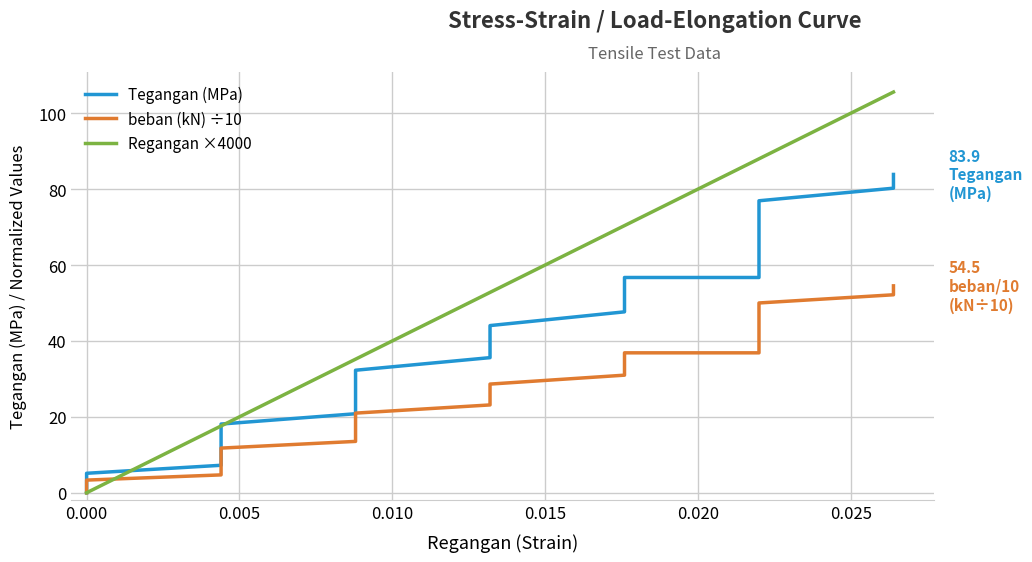

Rank the series by their average value, from highest to lowest.

Regangan ×4000, Tegangan (MPa), beban (kN) ÷10